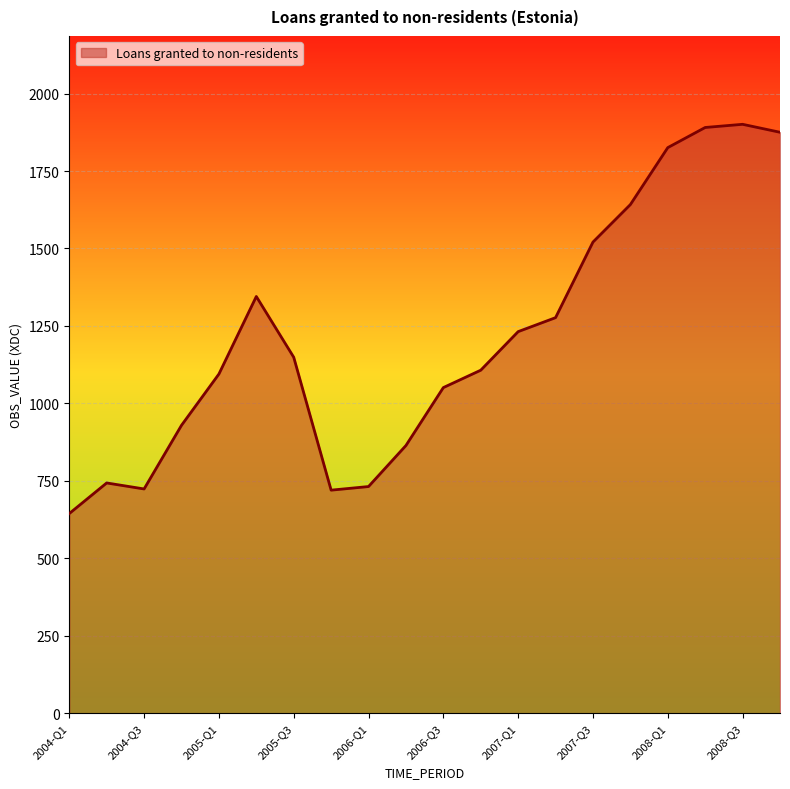

How many lines are shown in the chart?

1